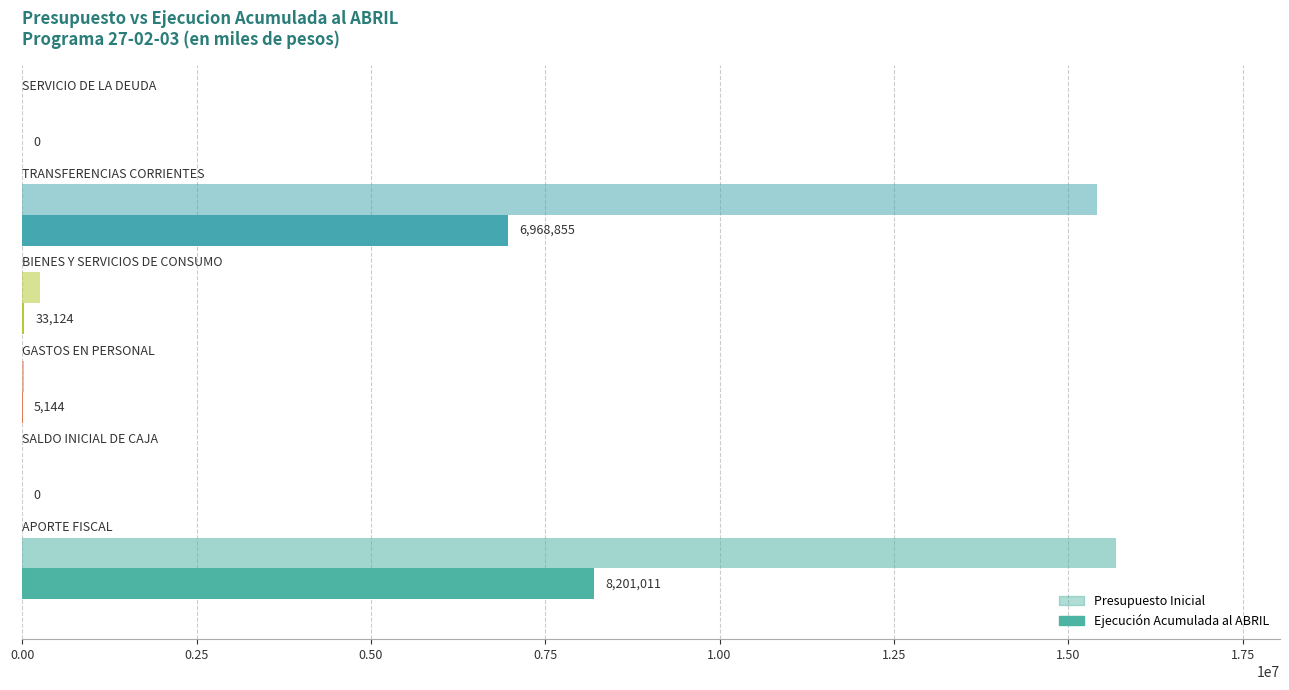

How many values in Ejecución Acumulada al ABRIL are above zero?

4